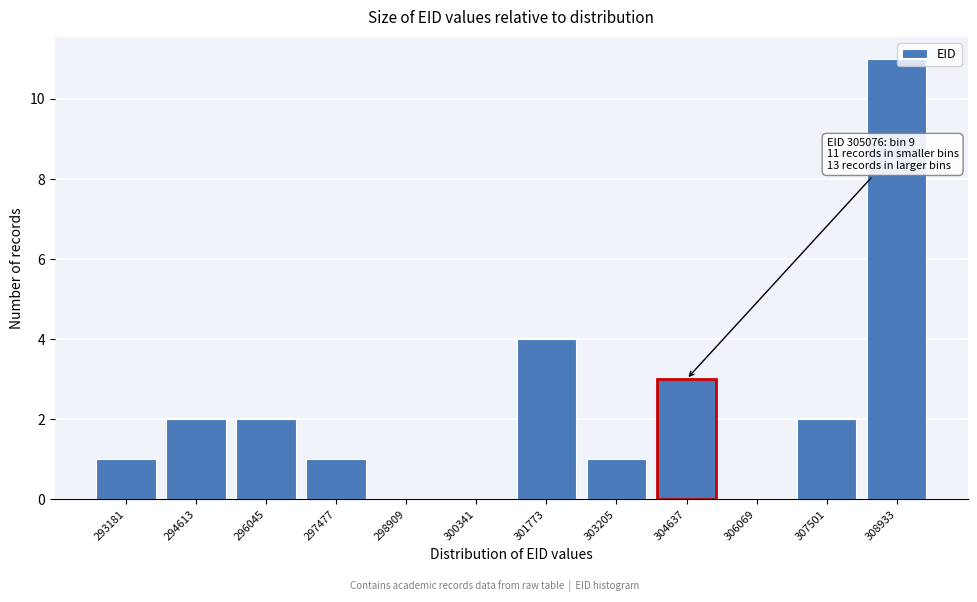

Reading left to right, what are all the values shown in this chart?

293181=1	294613=2	296045=2	297477=1	298909=0	300341=0	301773=4	303205=1	304637=3	306069=0	307501=2	308933=11